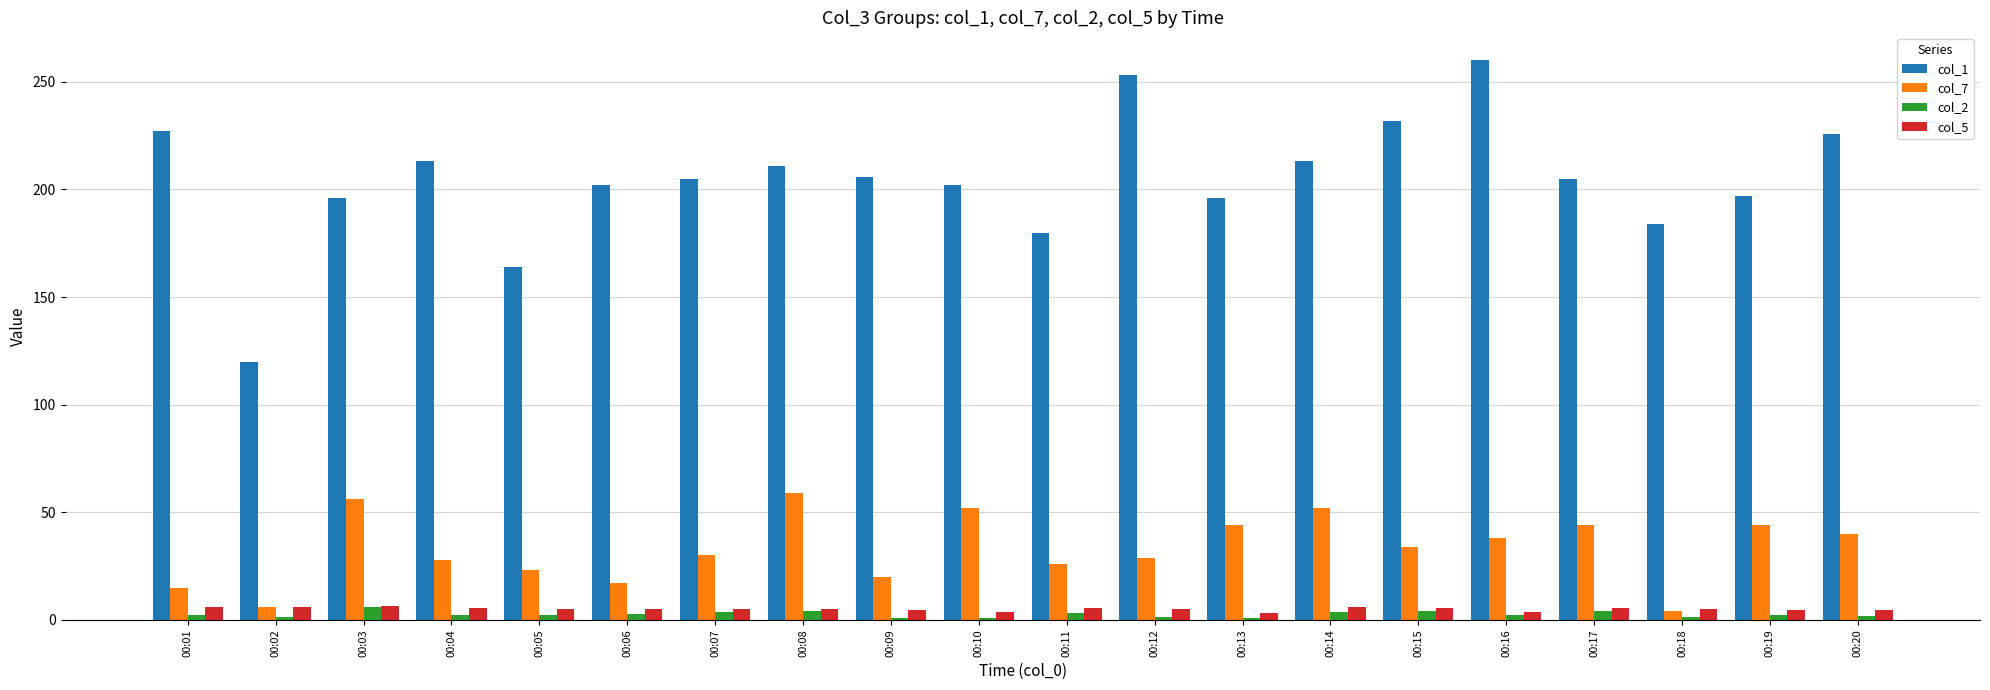

Is it true that col_2 equals 1.4 at 00:02?

True